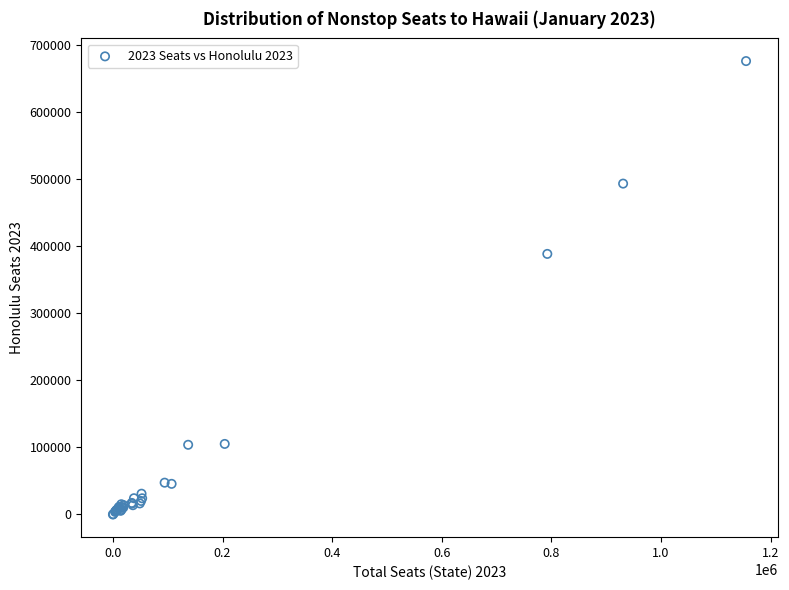

What Y value in the scatter plot is closest to 338070?

388596